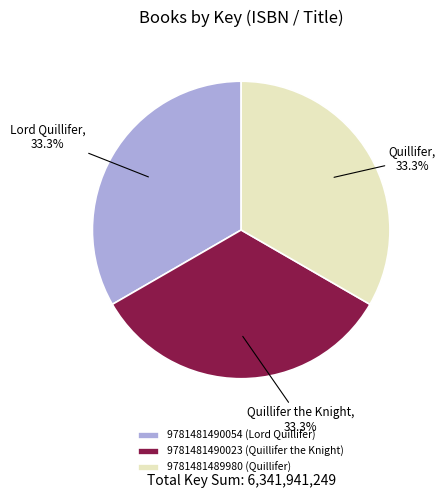

To the nearest percent, what portion does 9781481490023 (Quillifer the Knight) represent?

33%